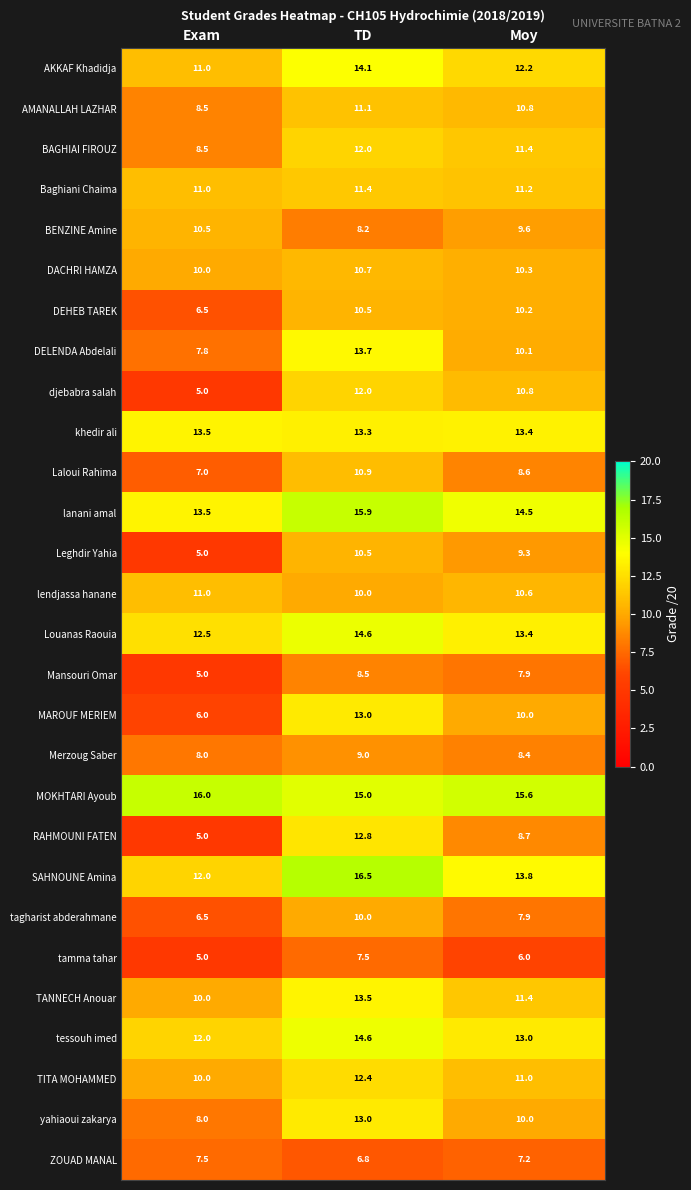

How many series are shown in this chart?

28